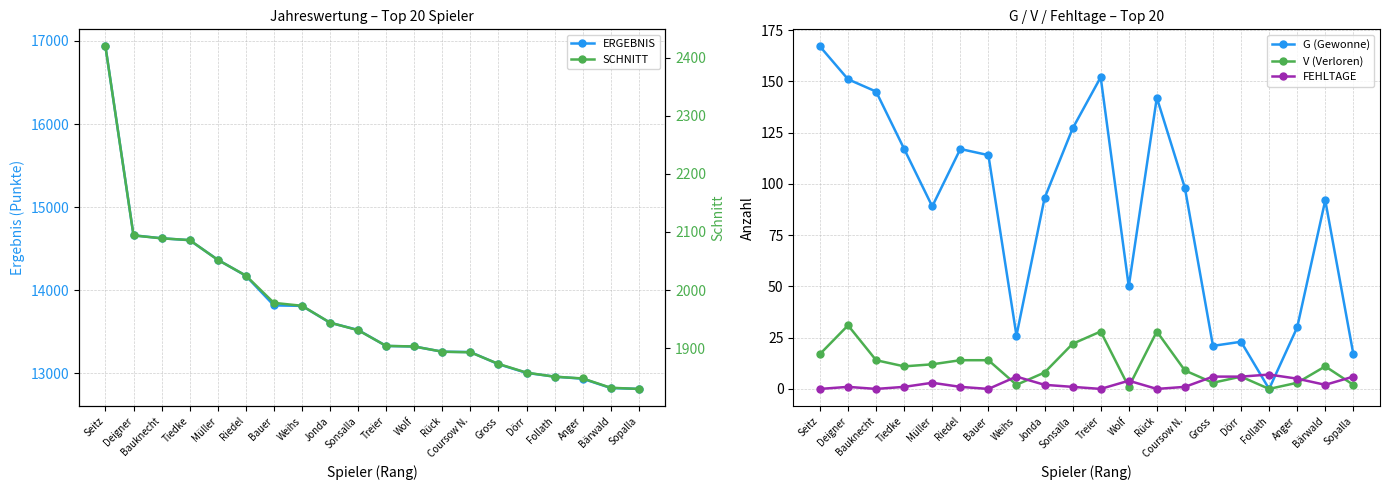

What is the label of the 14th point from the right?

Bauer